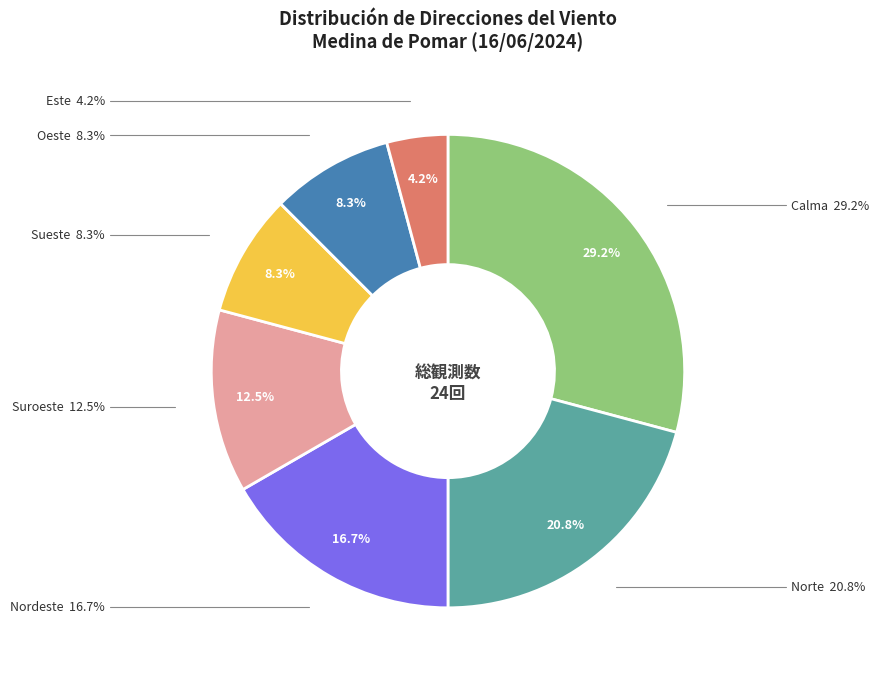

To the nearest percent, what portion does Oeste represent?

8%